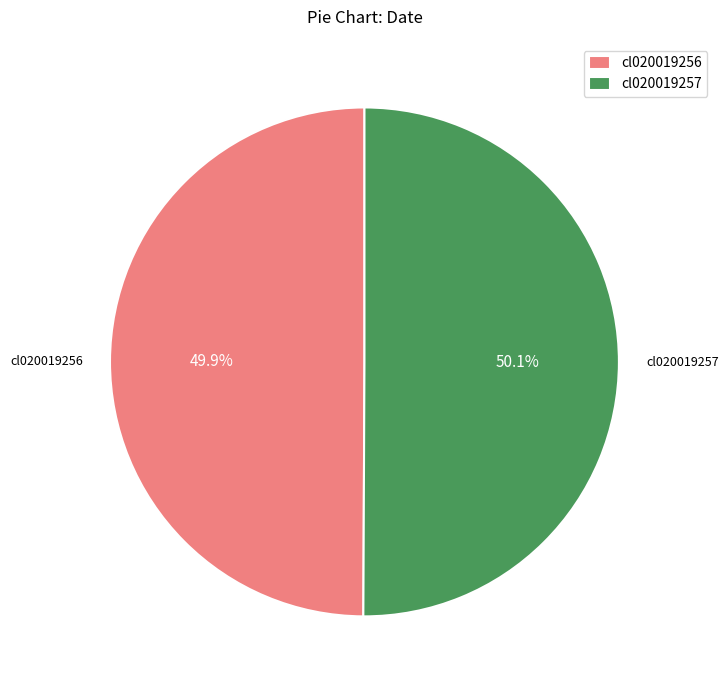

Approximately how many times larger is the value at cl020019256 compared to cl020019257?

1.0